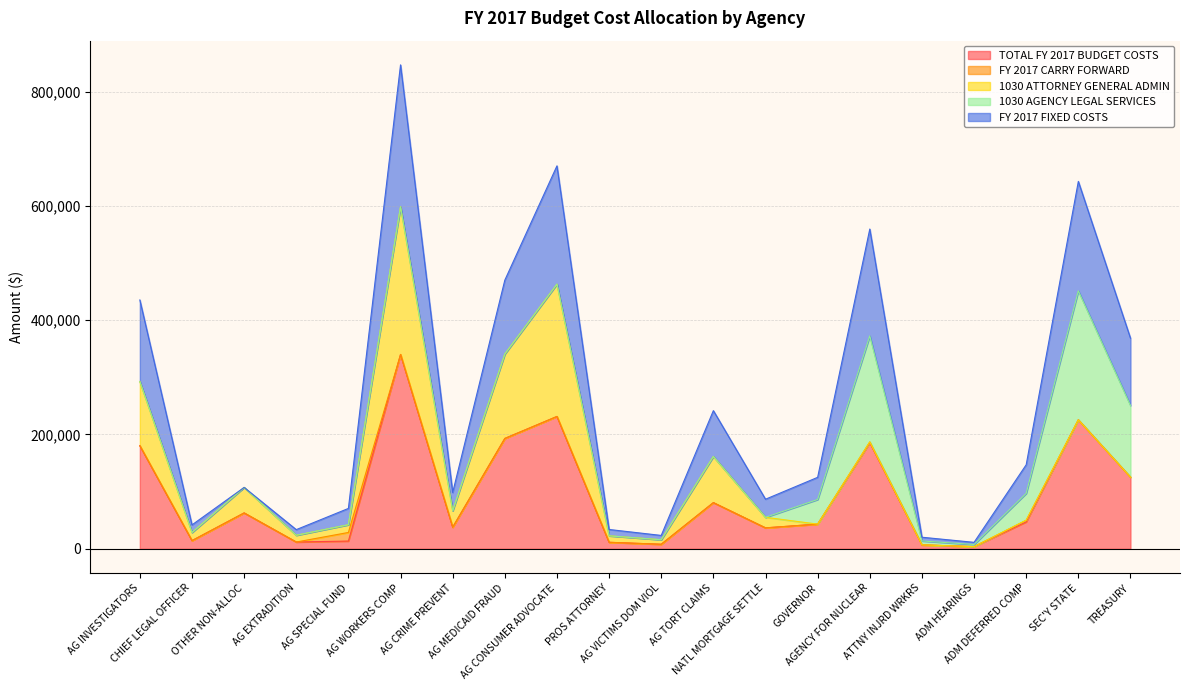

The FY 2017 FIXED COSTS series shows 124437 at SEC'Y STATE. True or false?

False